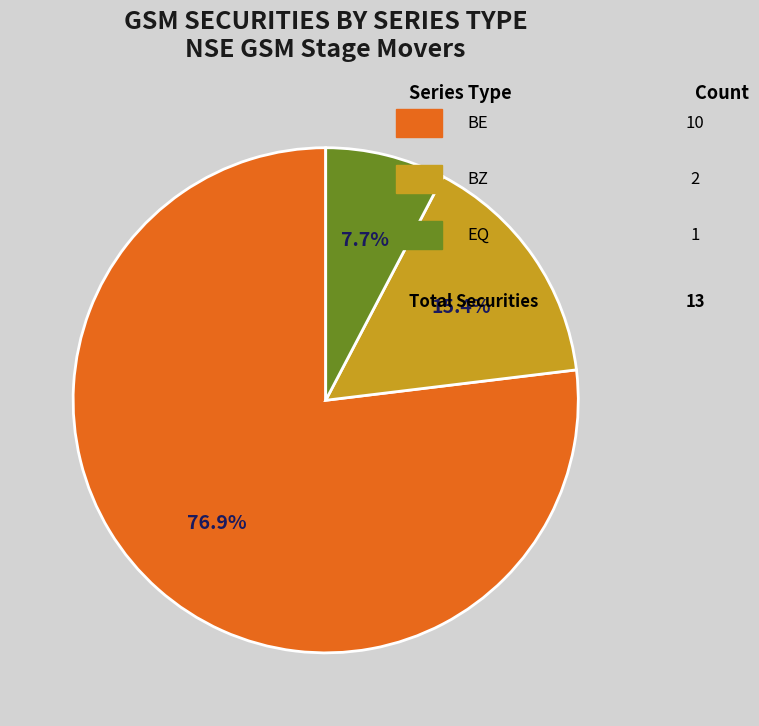

Is there any slice that represents more than half of the pie?

Yes